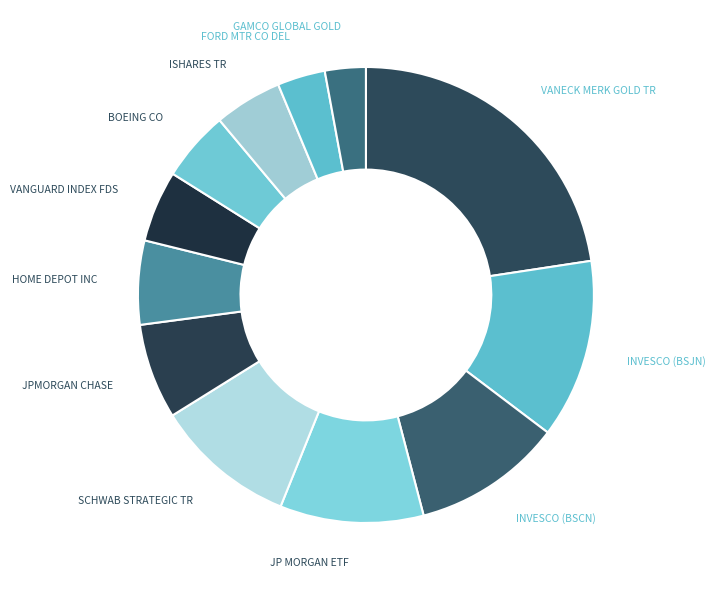

How many slices are in this pie chart?

12